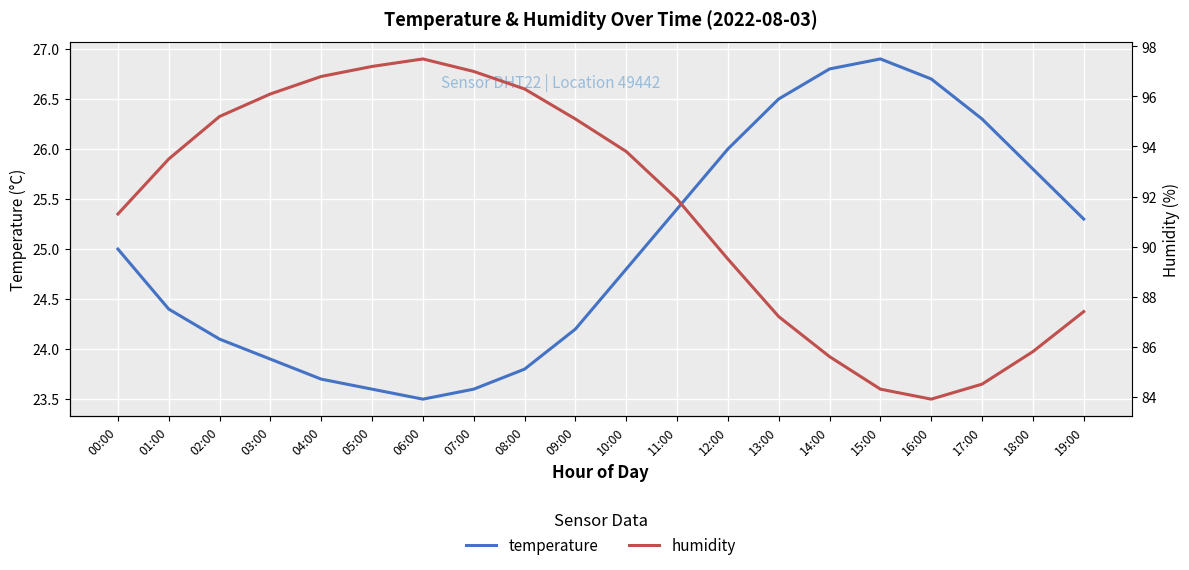

Reading left to right, extract all data points from this chart.

temperature: 25.0	24.4	24.1	23.9	23.7	23.6	23.5	23.6	23.8	24.2	24.8	25.4	26.0	26.5	26.8	26.9	26.7	26.3	25.8	25.3
humidity: 91.3	93.5	95.2	96.1	96.8	97.2	97.5	97.0	96.3	95.1	93.8	91.9	89.5	87.2	85.6	84.3	83.9	84.5	85.8	87.4